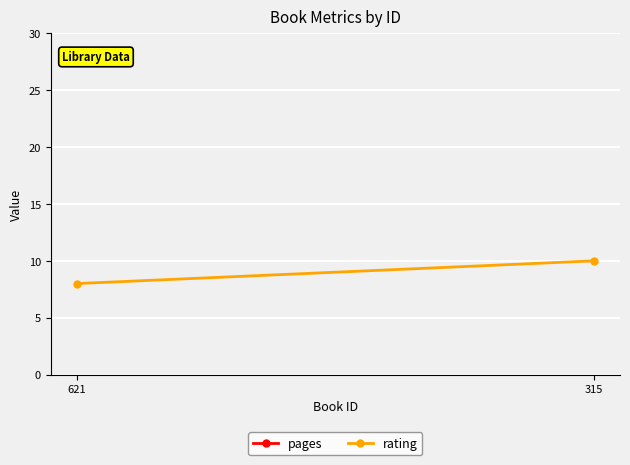

What value does the rating series have at 621?

8